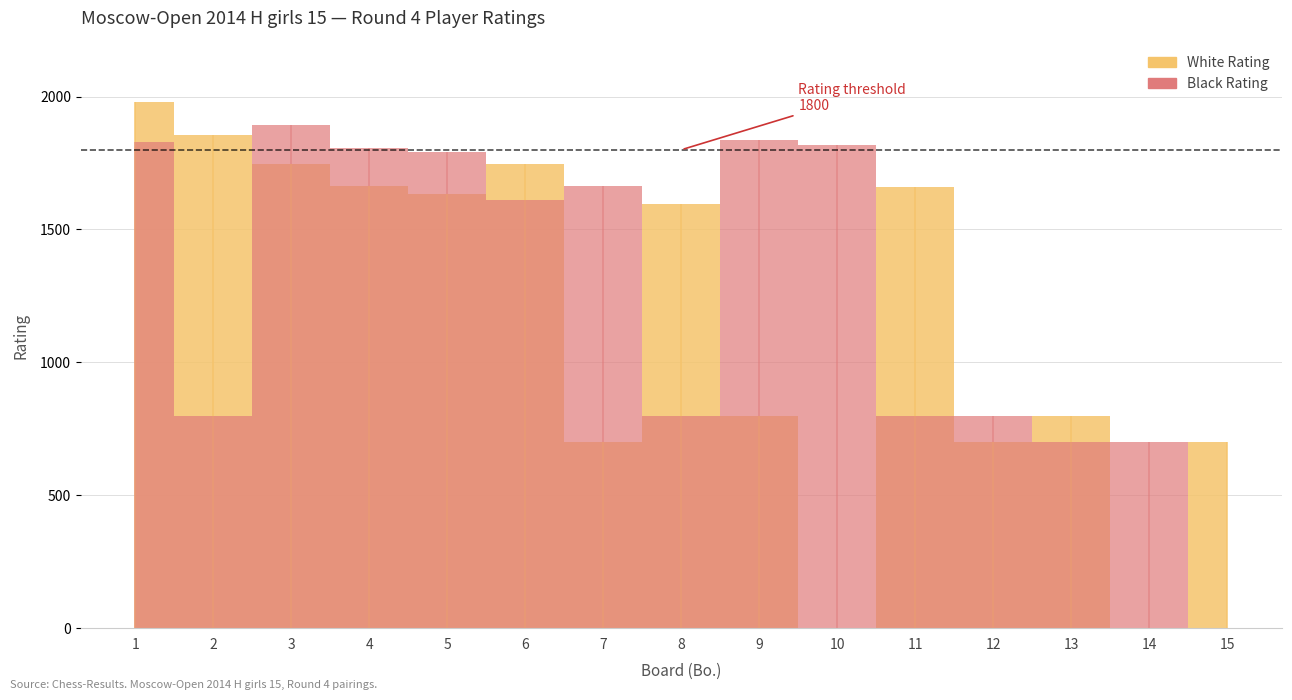

Rank the series by their maximum value, from highest to lowest.

White Rating, Black Rating